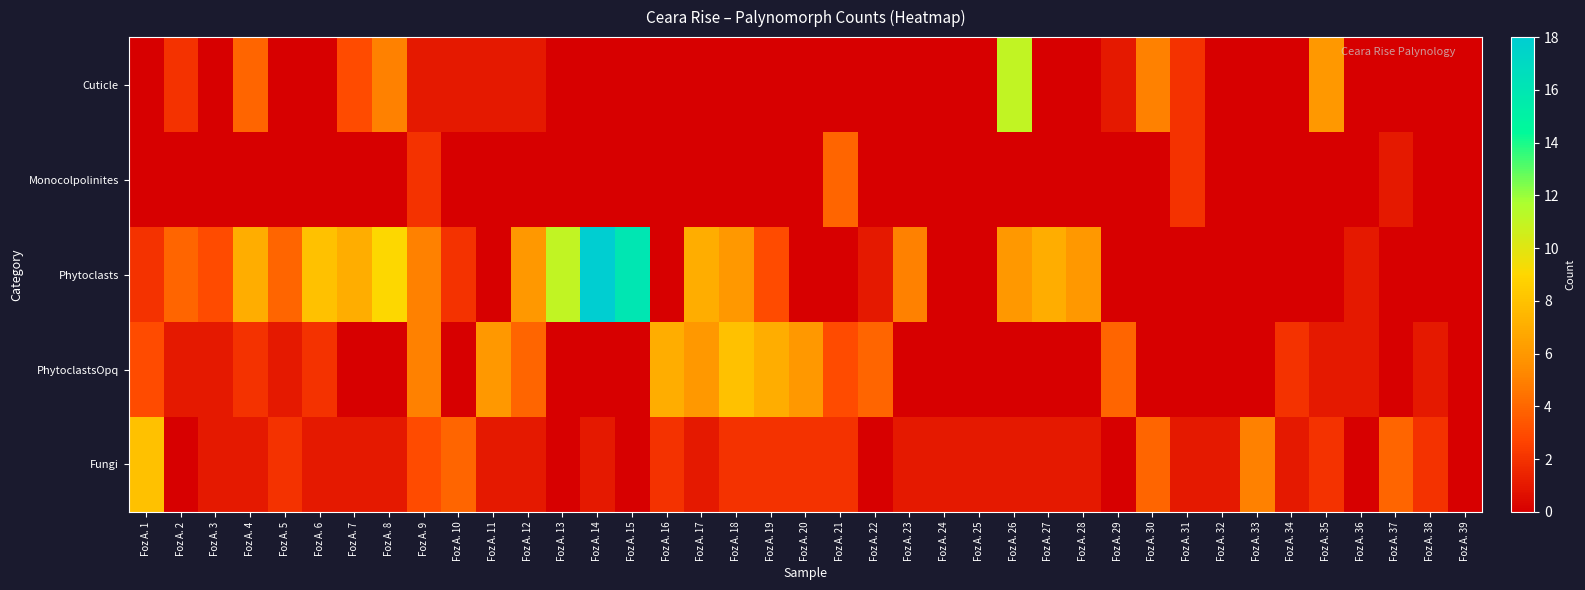

Which has a higher value, Foz A. 12 or Foz A. 23?

Foz A. 12